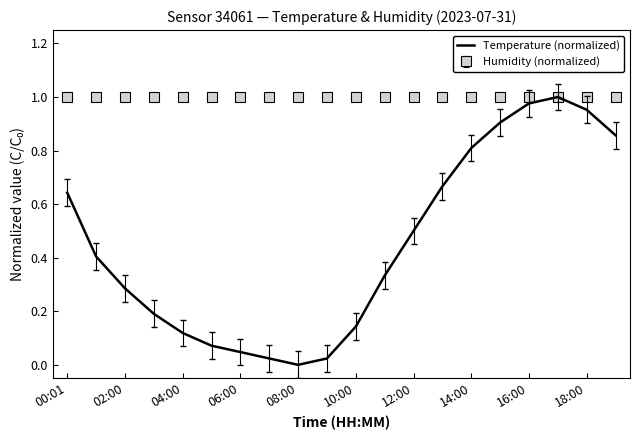

Rank the series by their average value, from highest to lowest.

Humidity (normalized), Temperature (normalized)